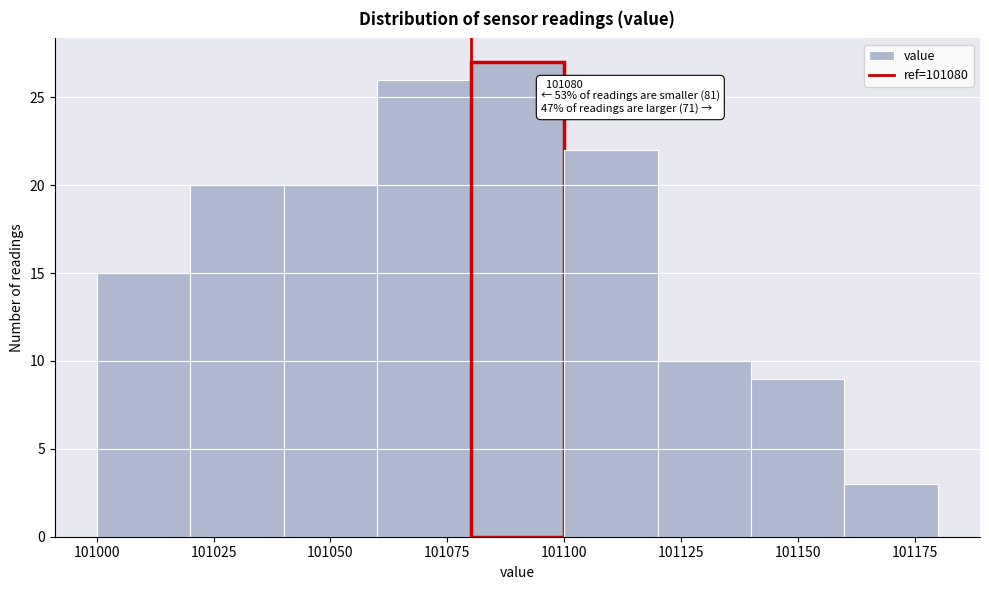

Over which range of the x-axis is the bar tallest?

101080 to 101100